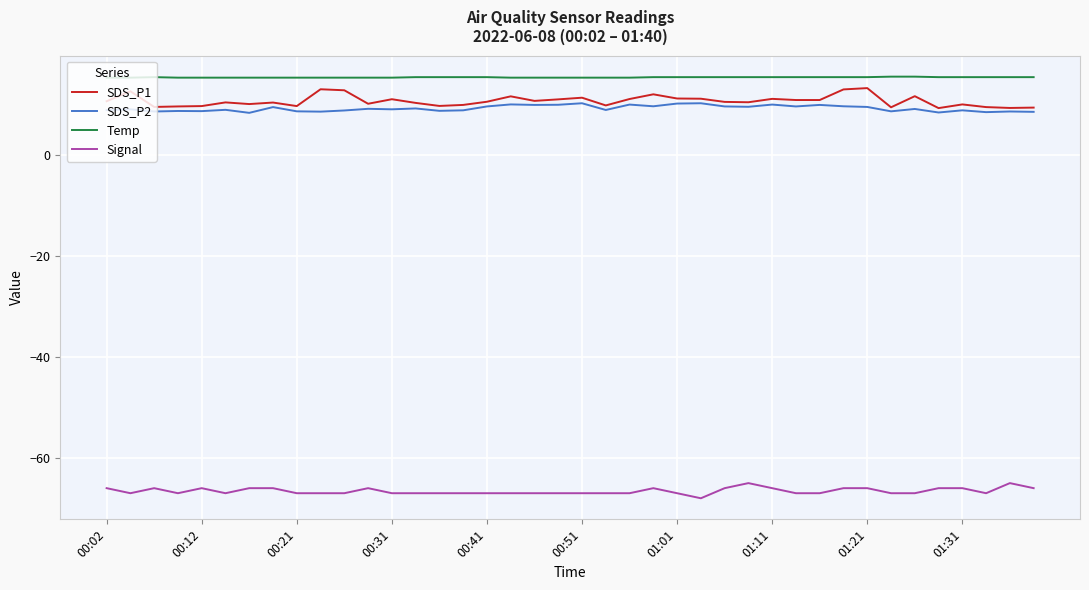

What is the minimum value shown in the chart?

-68.0